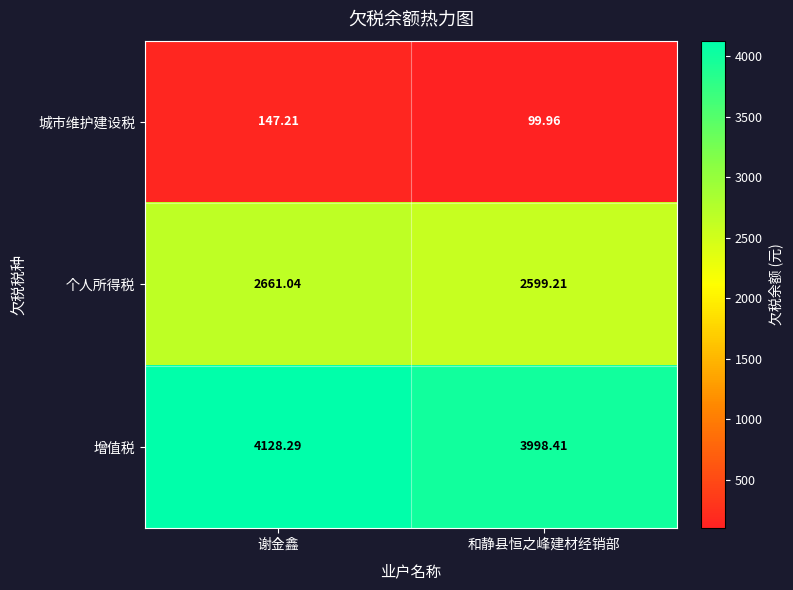

At which label does 个人所得税 first exceed 2661?

谢金鑫